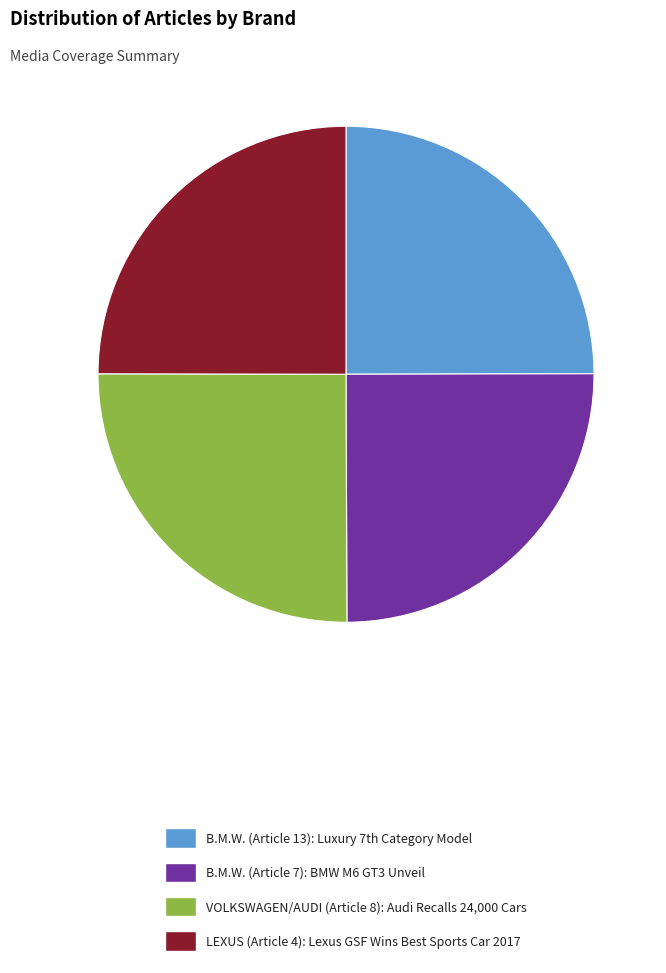

The LEXUS (Article 4) slice represents 25% of the pie. True or false?

True